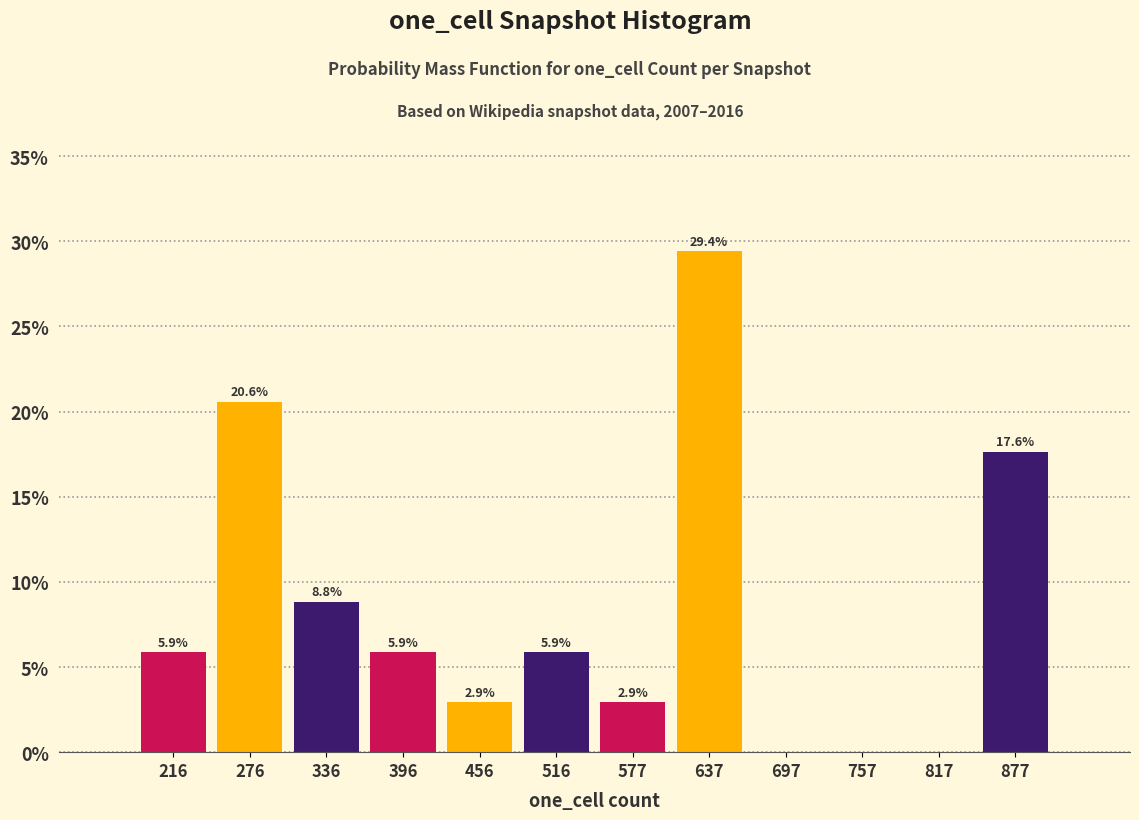

Which range on the x-axis has the tallest bar?

610 to 670